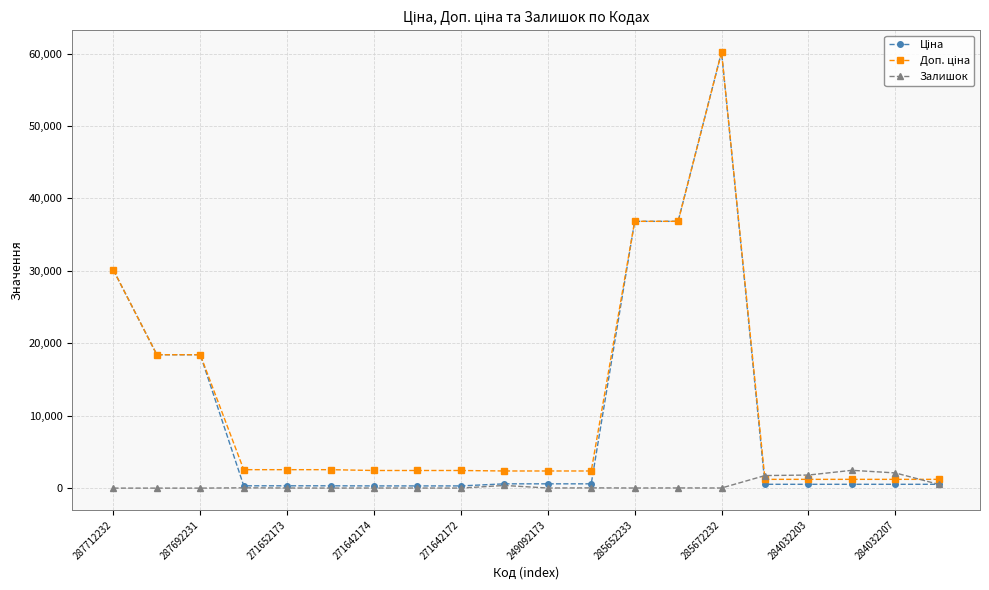

What is the difference between the second highest and minimum values in the Залишок series?

2099.0